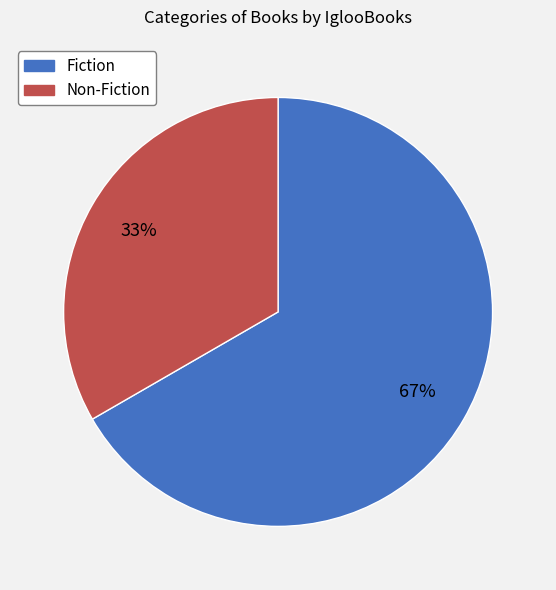

Is it true that Non-Fiction is 33% of the pie?

True